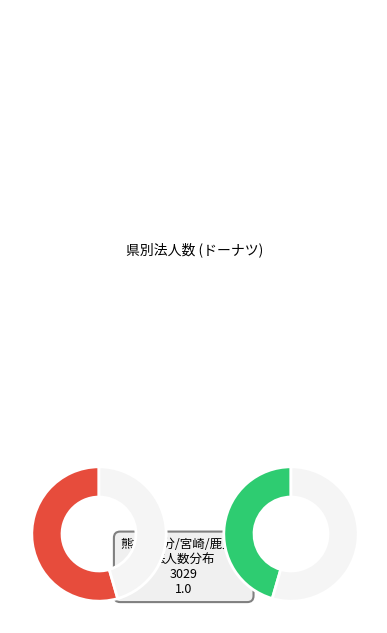

How many slices are in this pie chart?

4